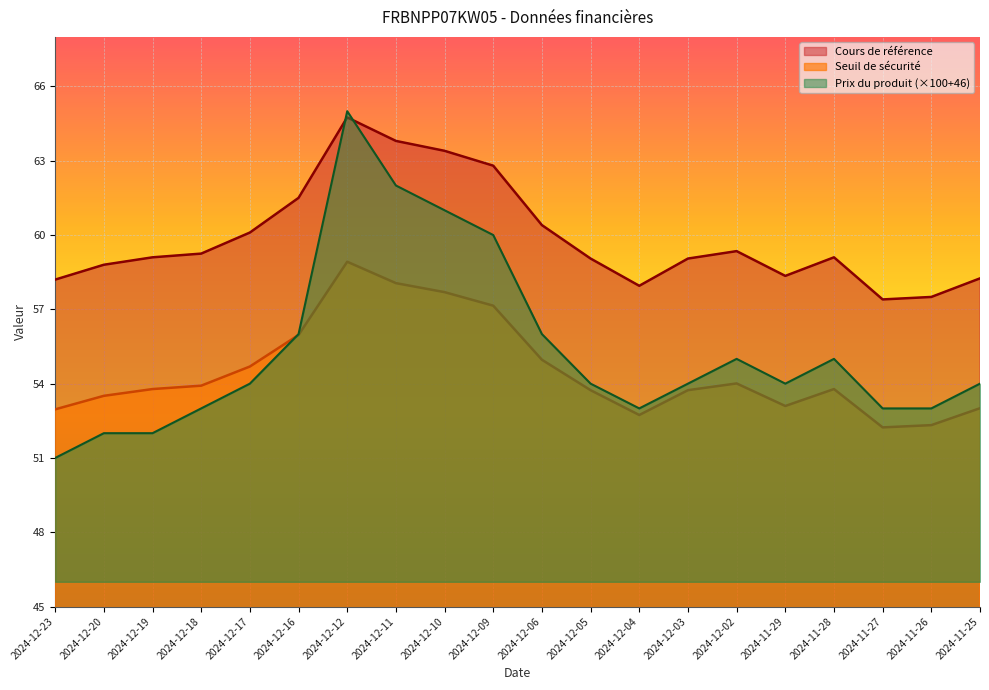

At which label is Prix du produit closest to 58?

2024-12-16